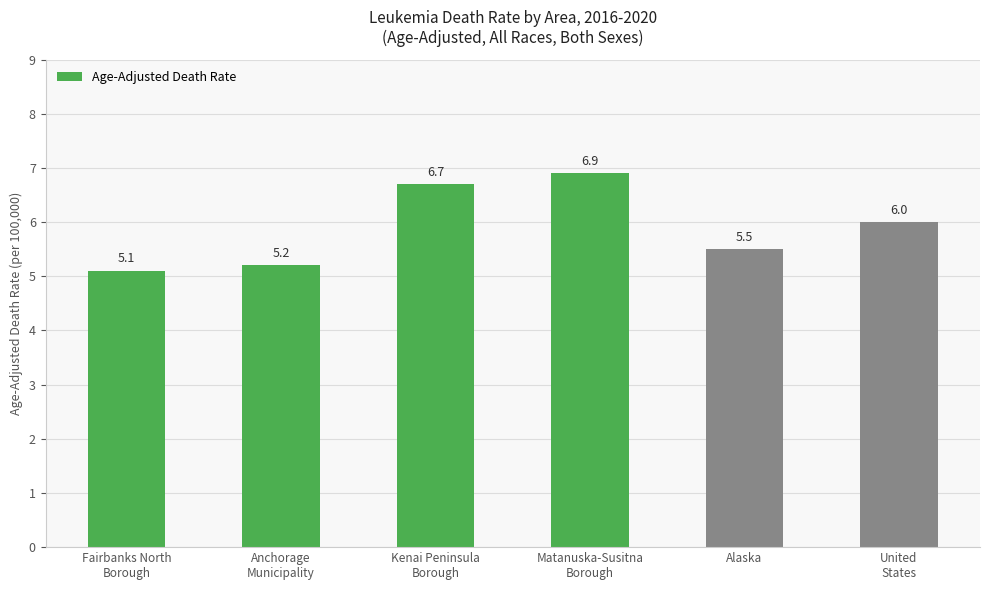

The chart shows a value of 5.5 at Alaska. True or false?

True